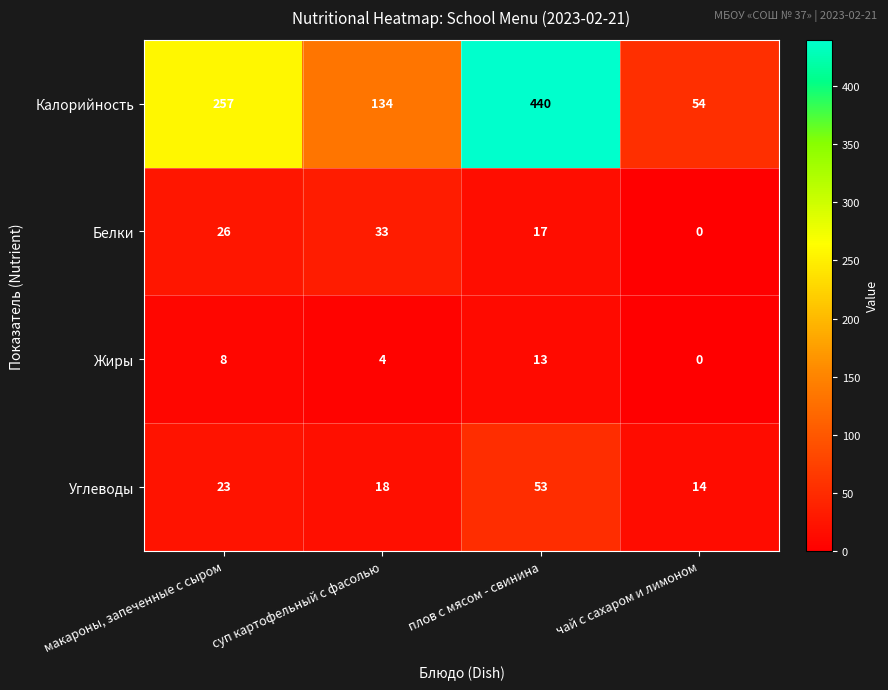

What is the total value across all series at чай с сахаром и лимоном?

68